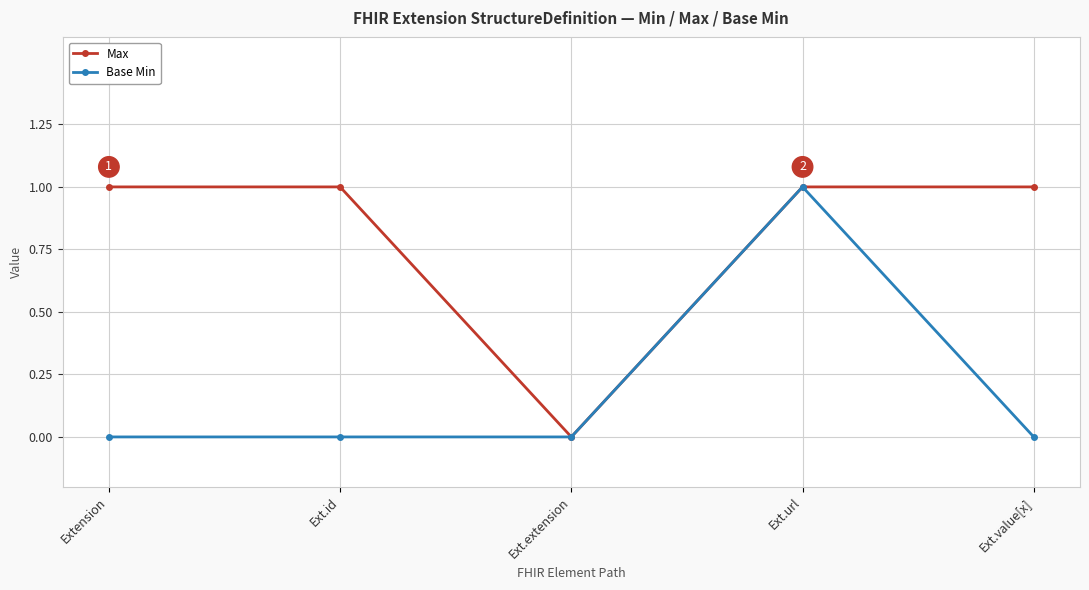

What are all the series names shown in the legend?

Max, Base Min